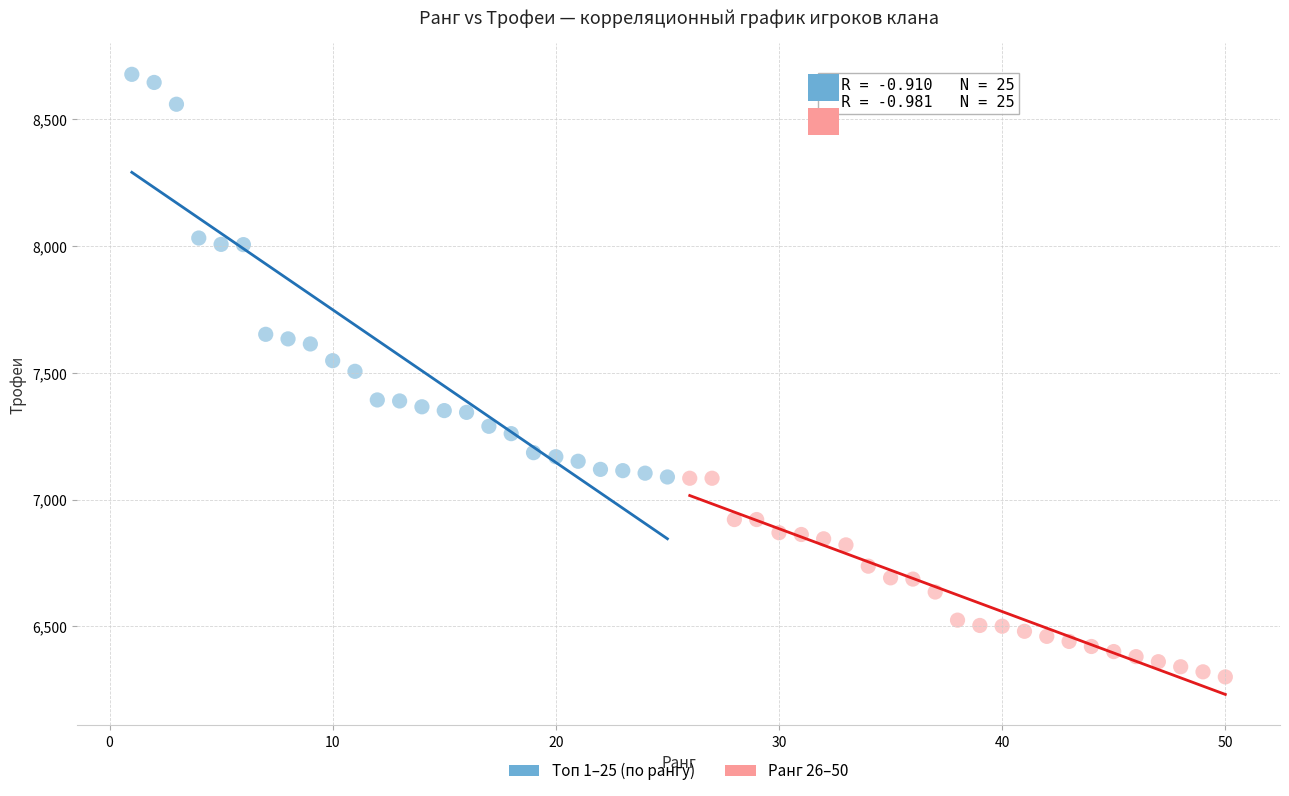

Which series has the widest spread of Y values?

Топ 1–25 (по рангу)